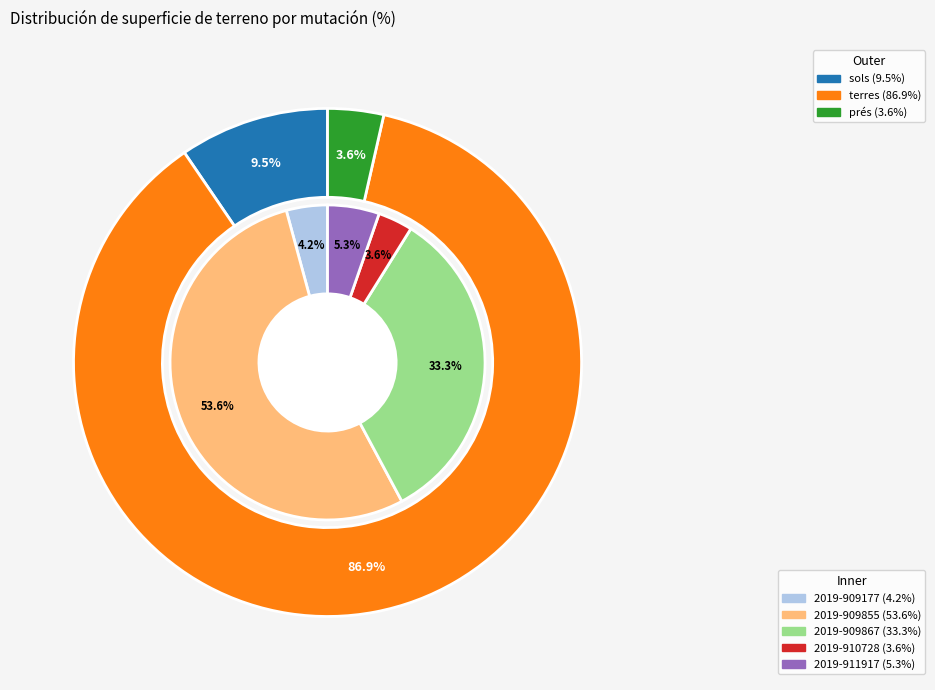

What is the ratio of the value at 2019-909177 to the value at 2019-911917?

0.8